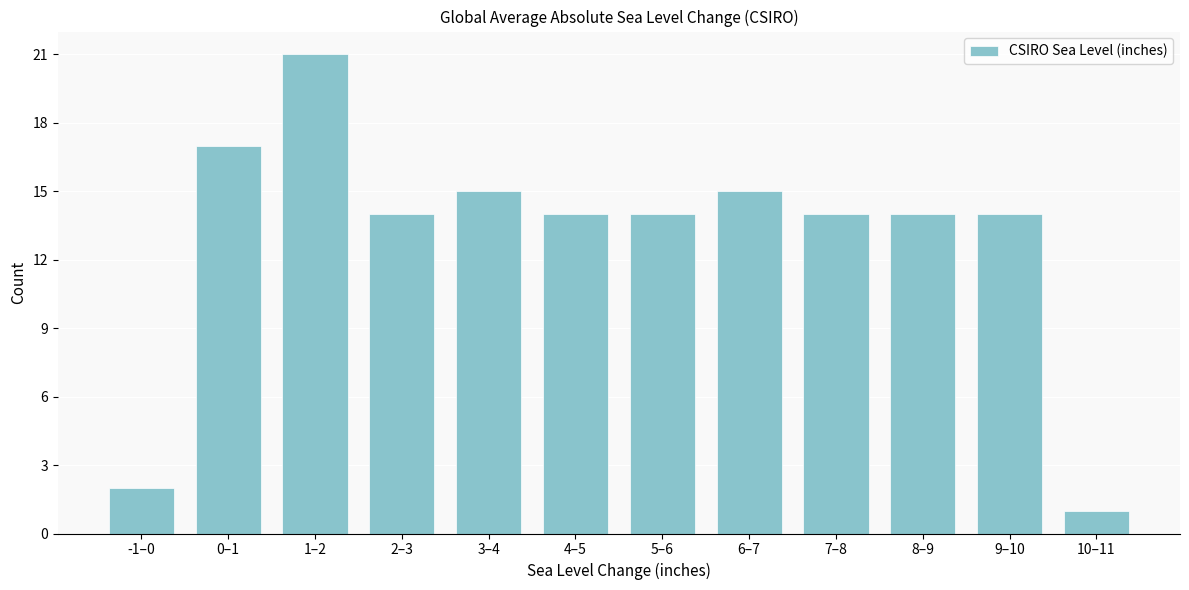

Reading left to right, list all the values displayed in this chart.

-1–0=2	0–1=17	1–2=21	2–3=14	3–4=15	4–5=14	5–6=14	6–7=15	7–8=14	8–9=14	9–10=14	10–11=1